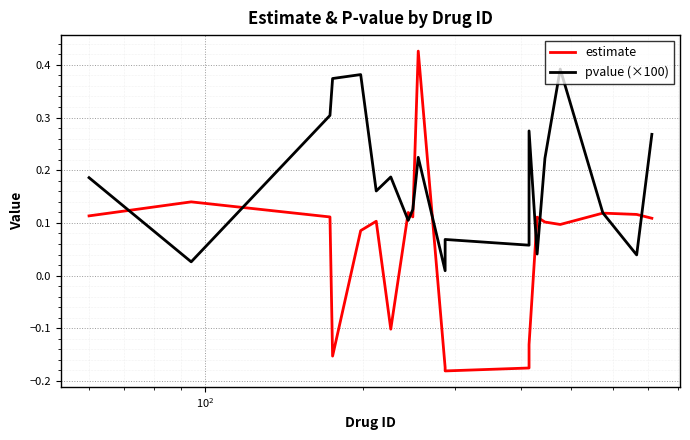

What is the sum of all pvalue (×100) values?

3.6